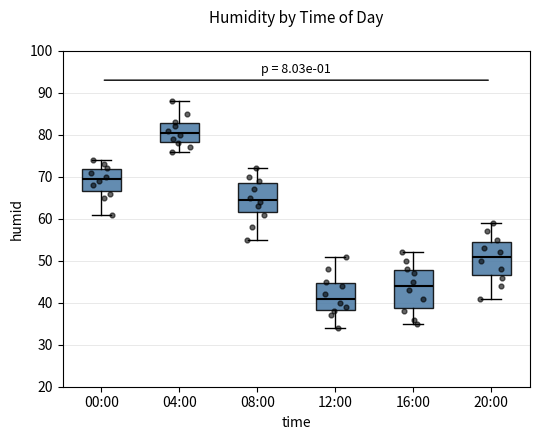

Reading left to right, transcribe this box plot: for each box, give where its median line is, the range the box spans, and where its two whiskers end, as read against the y-axis. The values are not printed on the chart, so give them approximately, as read against the axis.

00:00: median 70, box 67 to 72, whiskers 61 to 74
04:00: median 81, box 78 to 83, whiskers 76 to 88
08:00: median 65, box 62 to 69, whiskers 55 to 72
12:00: median 41, box 38 to 45, whiskers 34 to 51
16:00: median 44, box 39 to 48, whiskers 35 to 52
20:00: median 51, box 47 to 55, whiskers 41 to 59